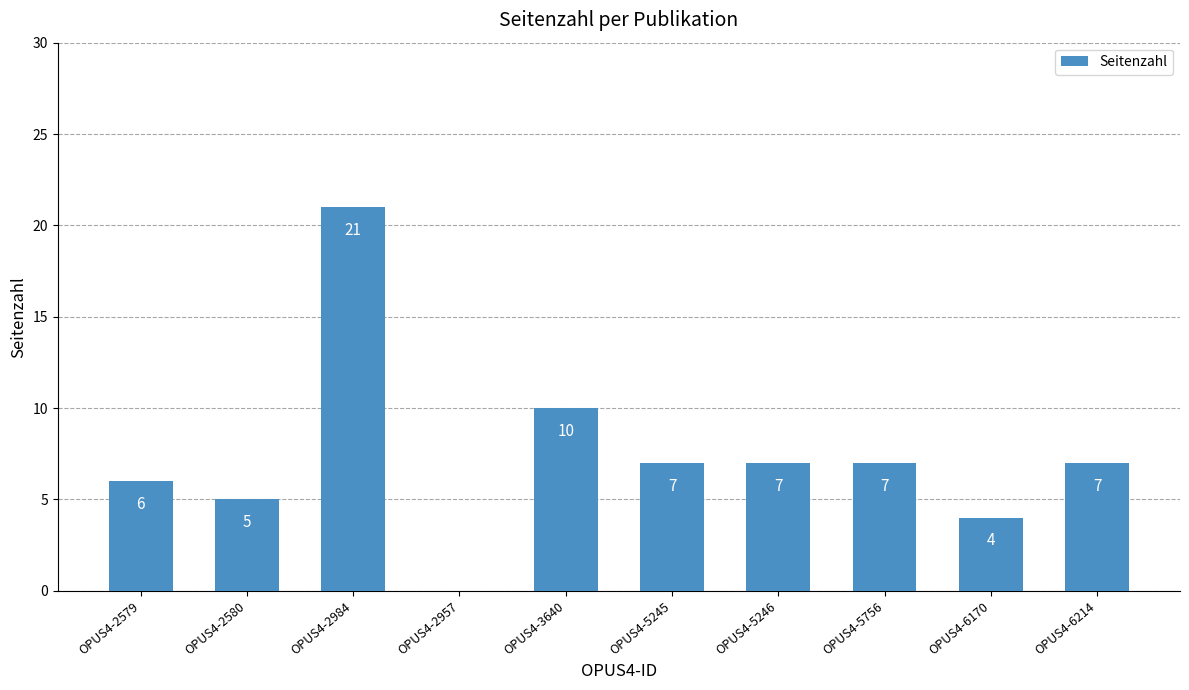

At which label does the data first exceed 7?

OPUS4-2984